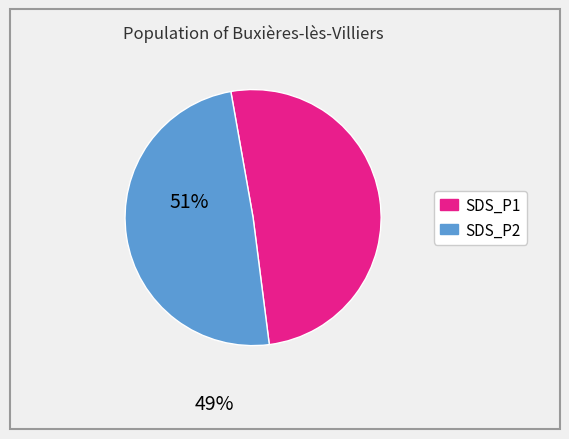

How many segments does this pie chart have?

2